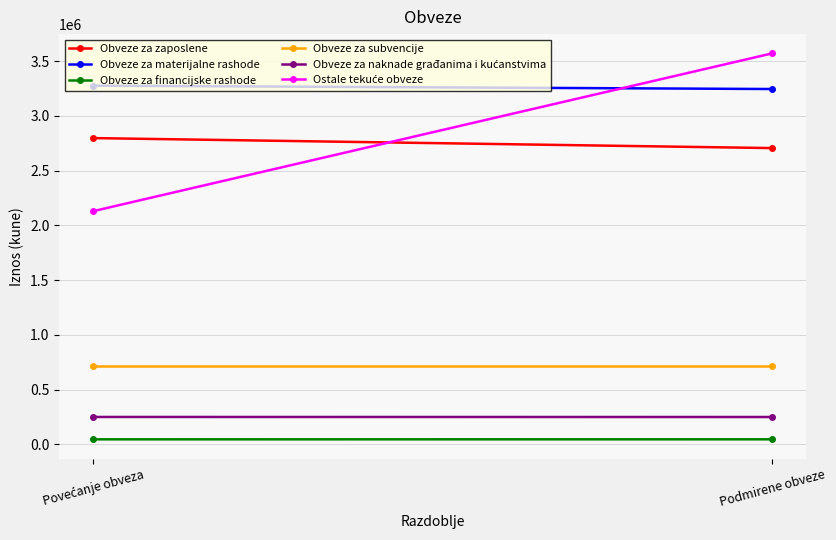

How many lines are shown in the chart?

6